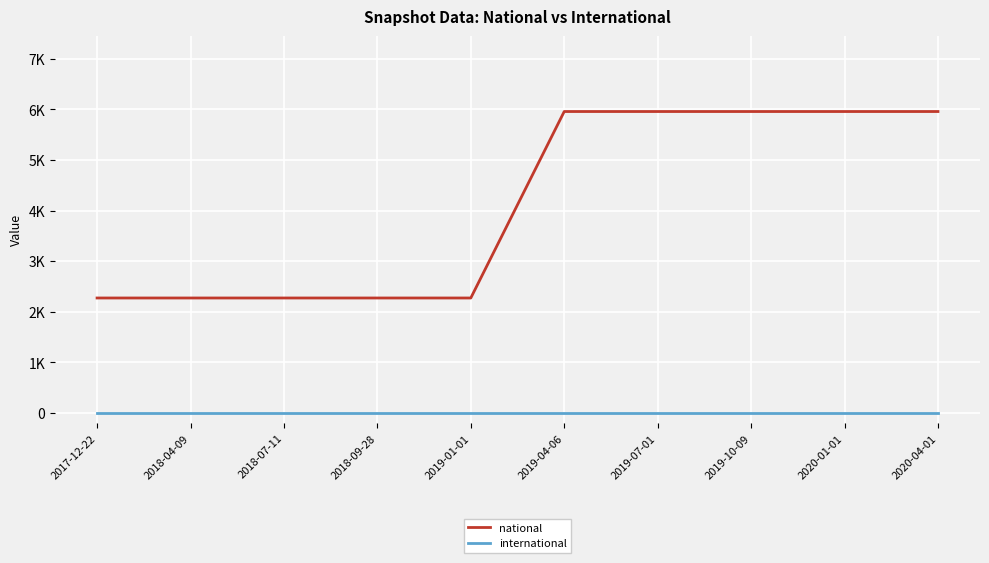

Reading left to right, transcribe all the data shown in this chart.

national: 2017-12-22=2272	2018-04-09=2272	2018-07-11=2272	2018-09-28=2272	2019-01-01=2272	2019-04-06=5956	2019-07-01=5956	2019-10-09=5956	2020-01-01=5956	2020-04-01=5956
international: 2017-12-22=0	2018-04-09=0	2018-07-11=0	2018-09-28=0	2019-01-01=0	2019-04-06=0	2019-07-01=0	2019-10-09=0	2020-01-01=0	2020-04-01=0